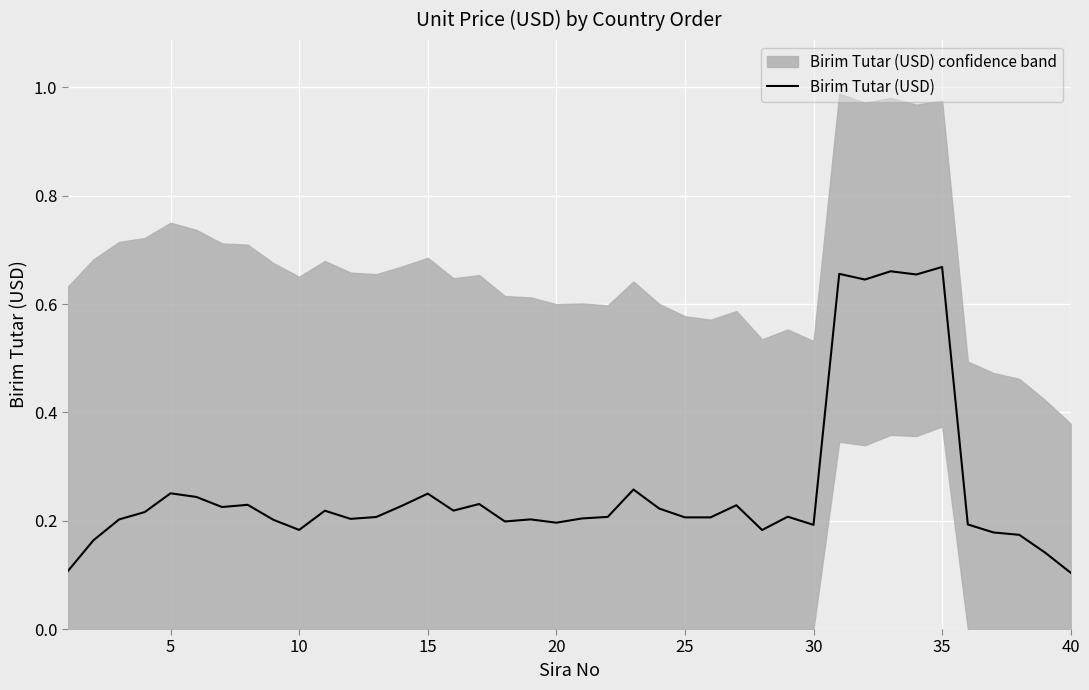

What is the difference between the maximum and minimum values?

0.6